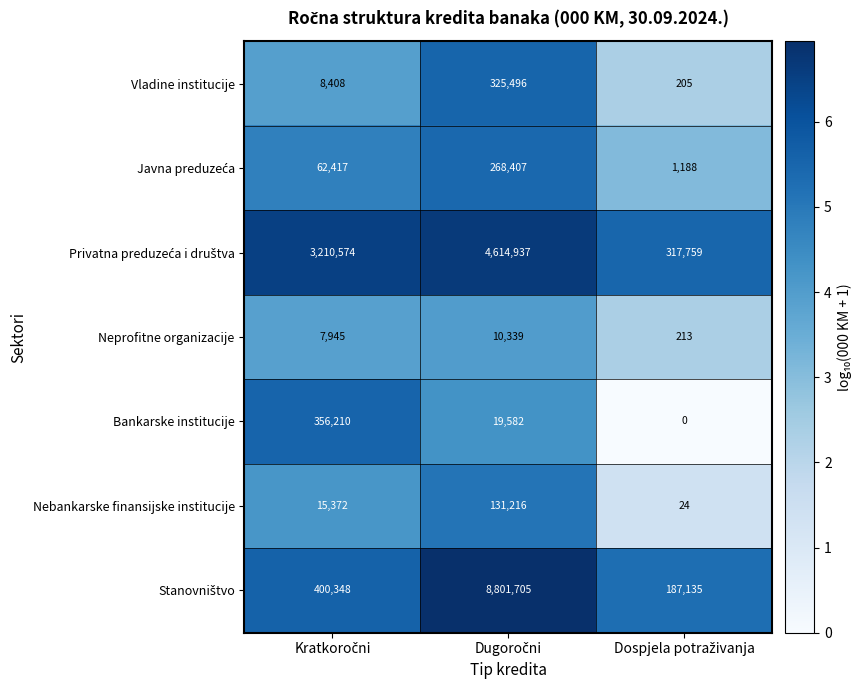

What is the difference between the maximum and minimum values in the Neprofitne organizacije series?

10126